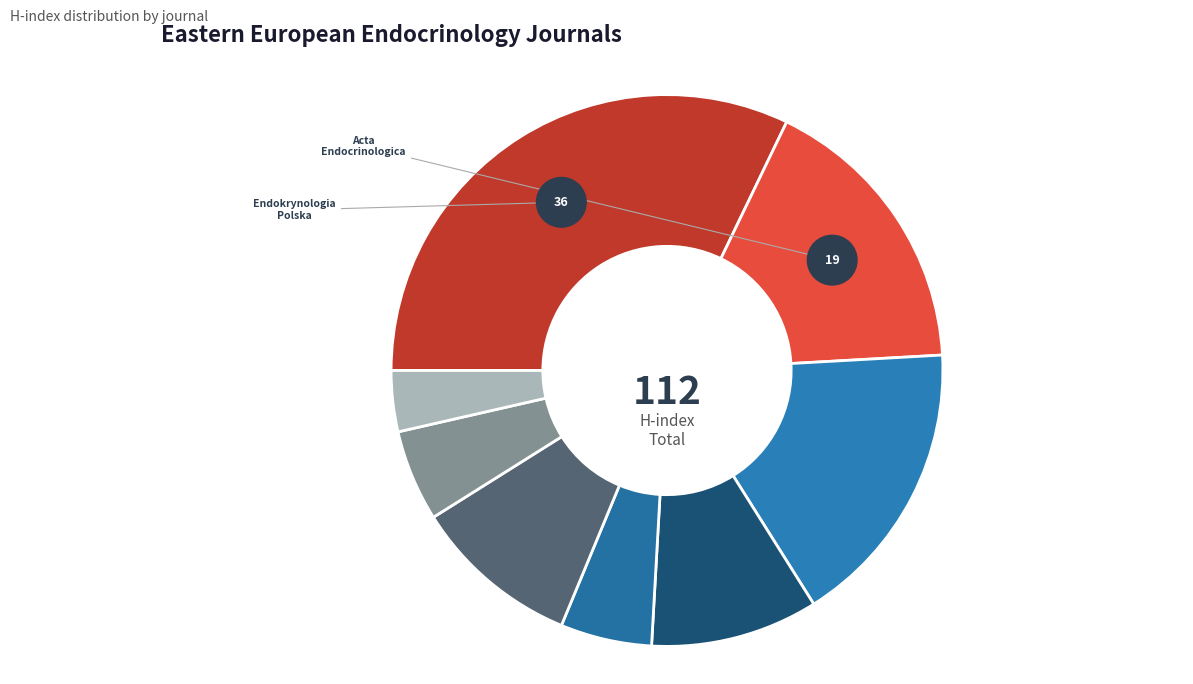

Combined, what portion of the pie is Problemi Endokrinnoi Patologii and Obesity and Metabolism?

15.2%